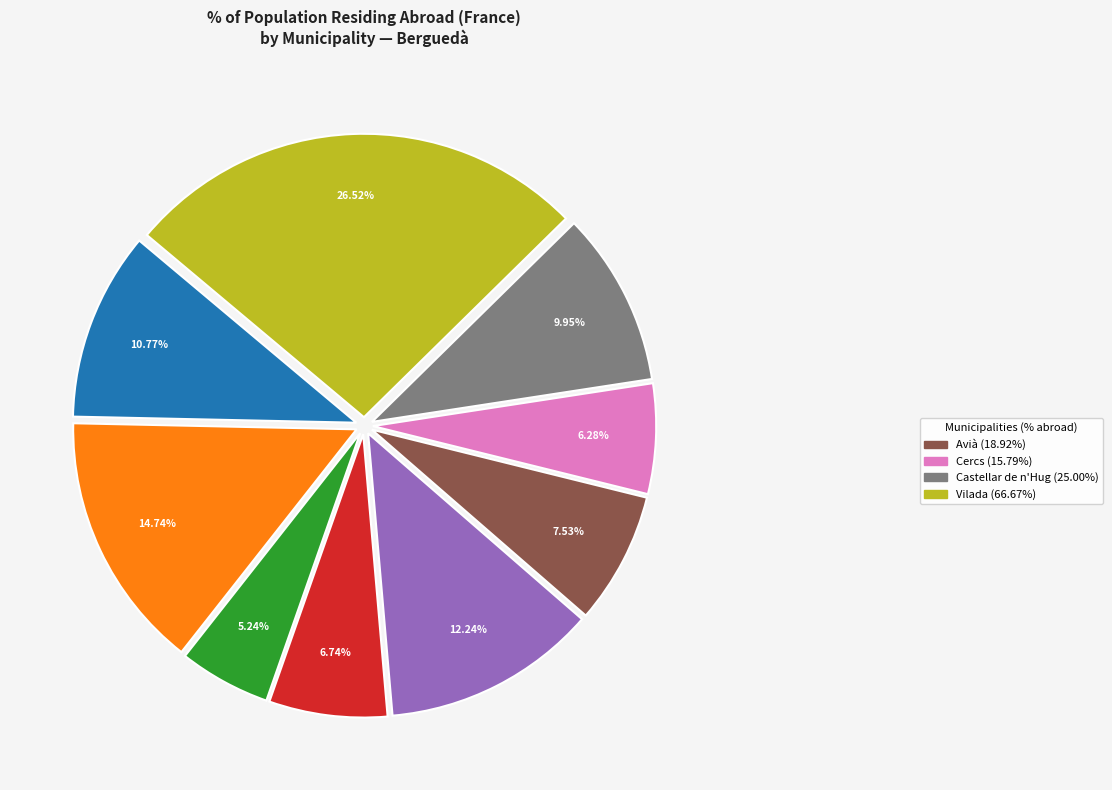

Is there a majority slice in this chart?

No